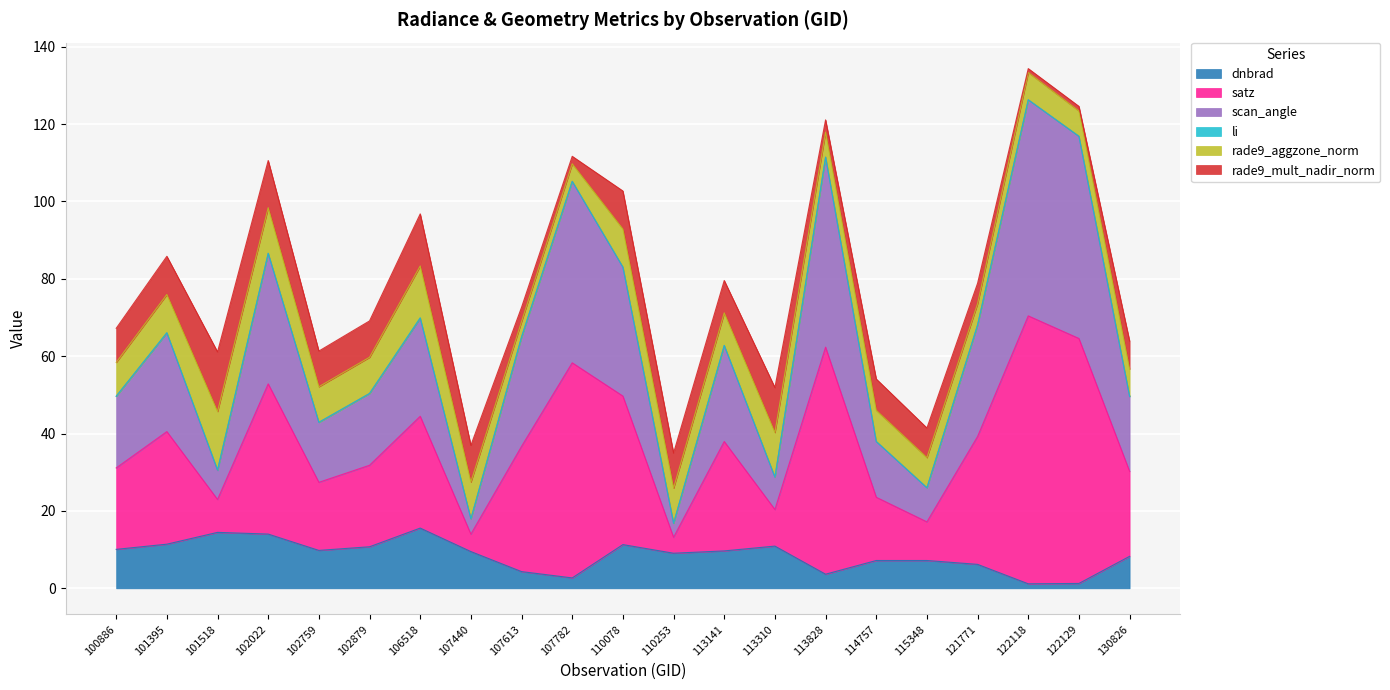

At which category is the sum across all series the highest?

122118